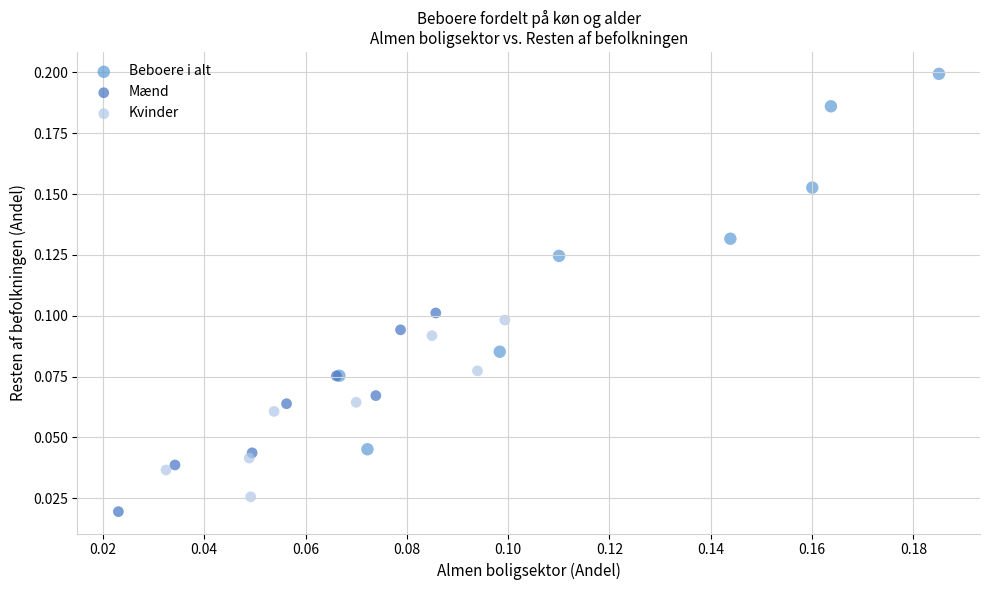

Which series contains the lowest Y value?

Mænd